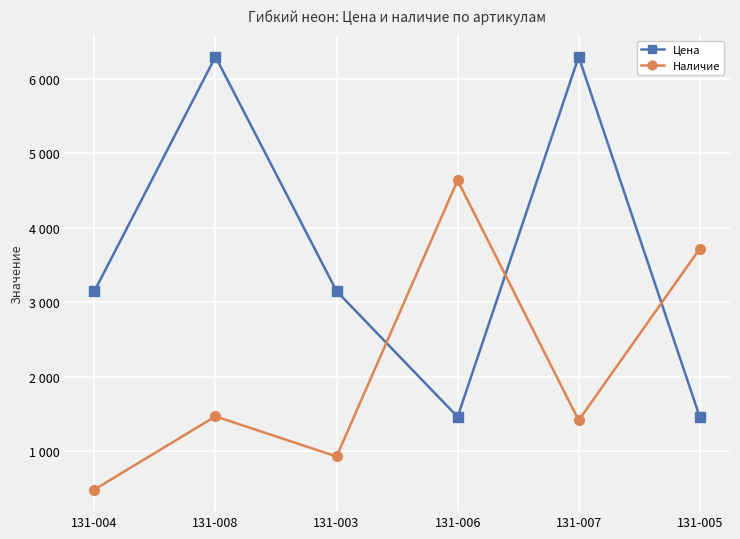

Is this an area chart (filled region under the line)?

No